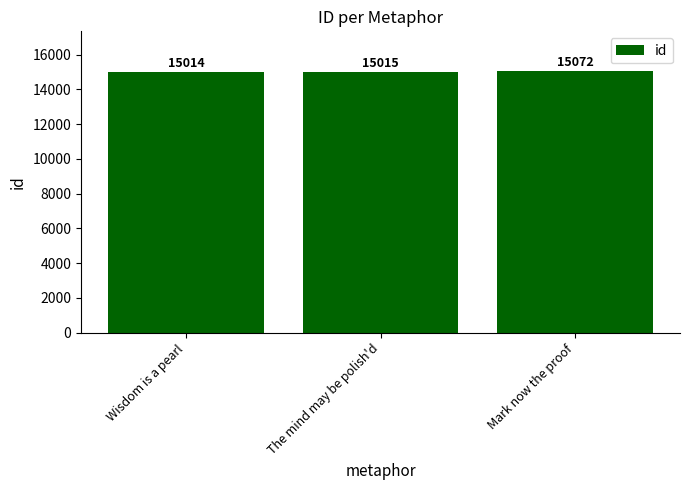

The value at Mark now the proof is 24903. True or false?

False